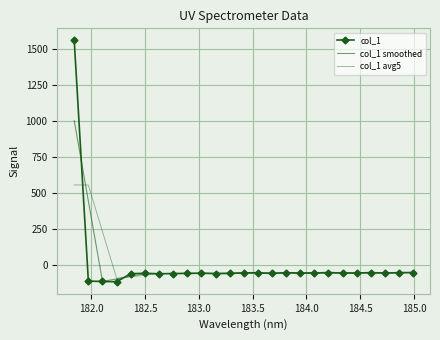

How many positive values does the col_1 series have?

1